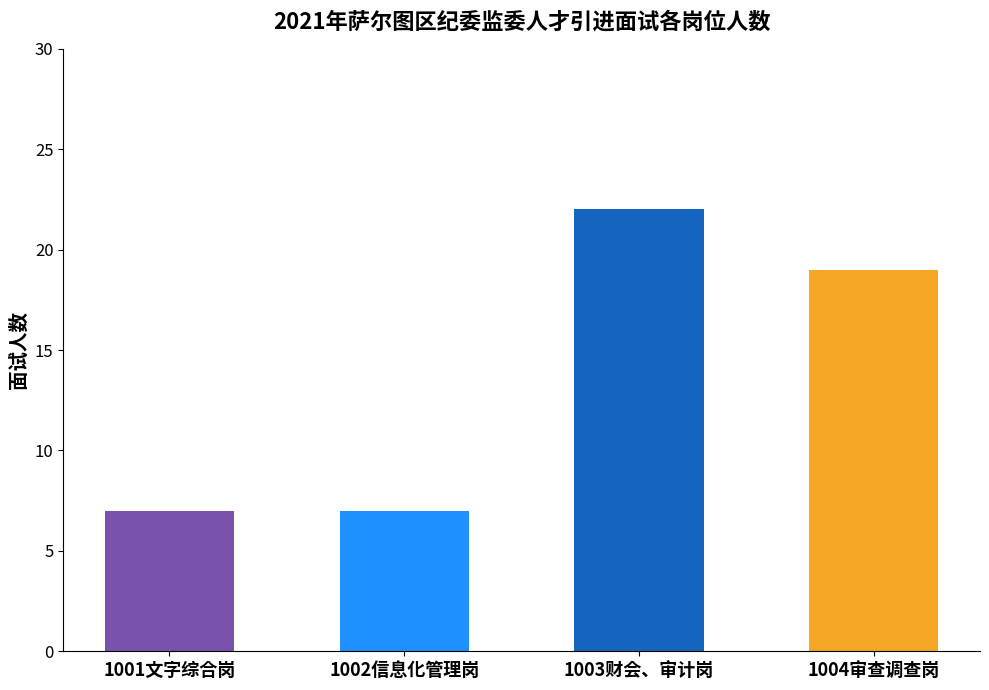

Reading left to right, what are all the values shown in this chart?

7	7	22	19